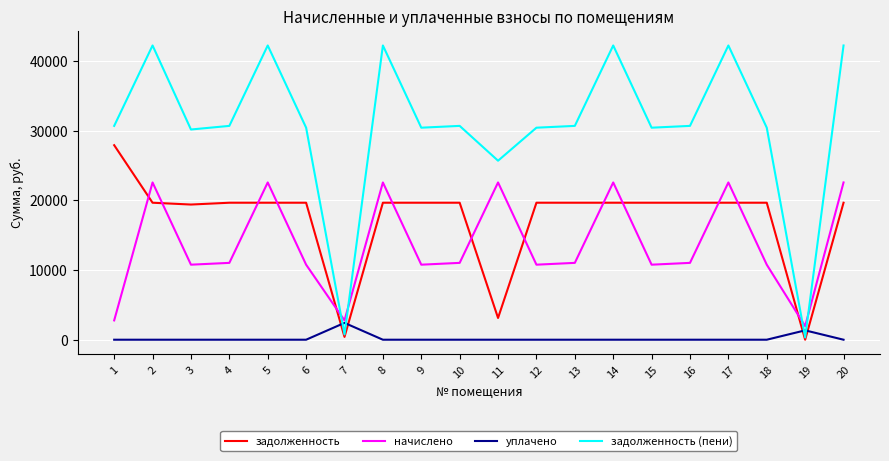

What is the difference between the maximum and second lowest values in the задолженность series?

27490.9